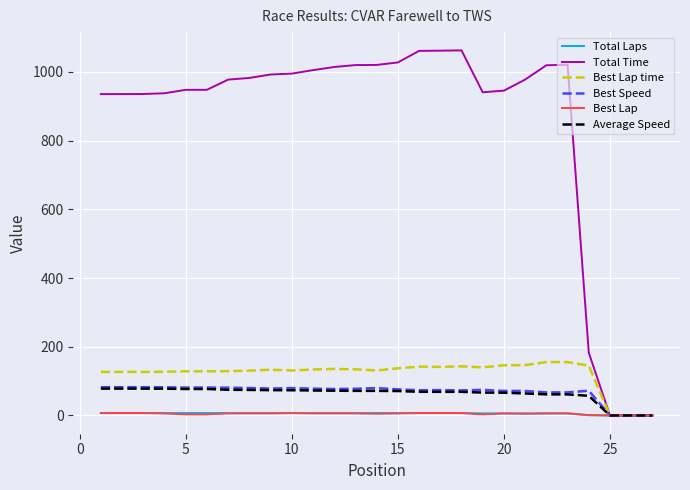

What is the greatest value displayed?

1062.8